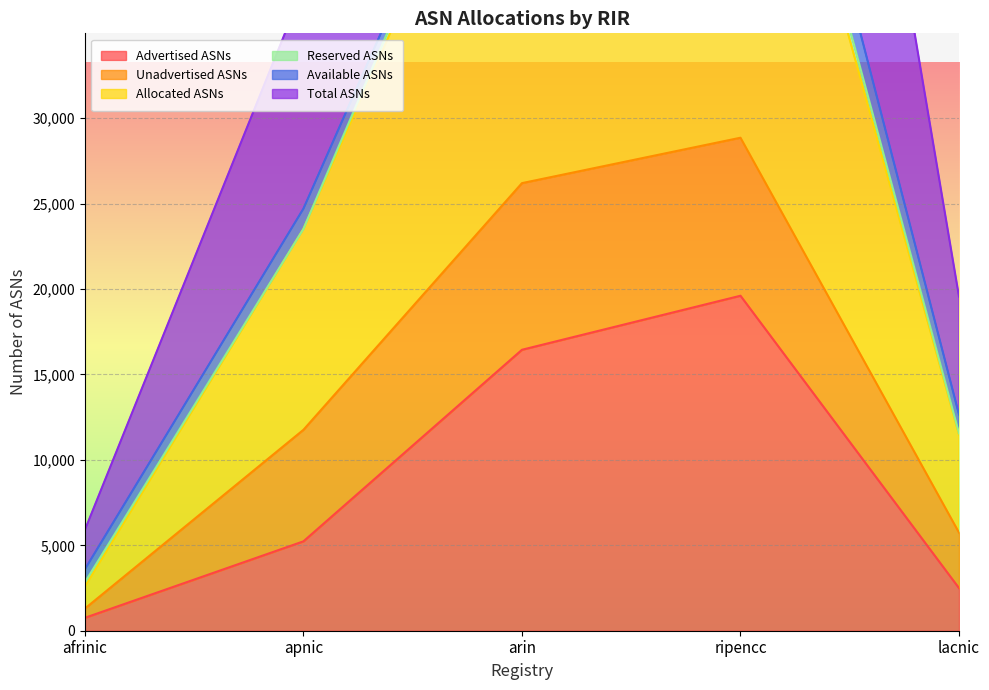

What is the difference between the maximum and minimum values in the Advertised ASNs series?

18853